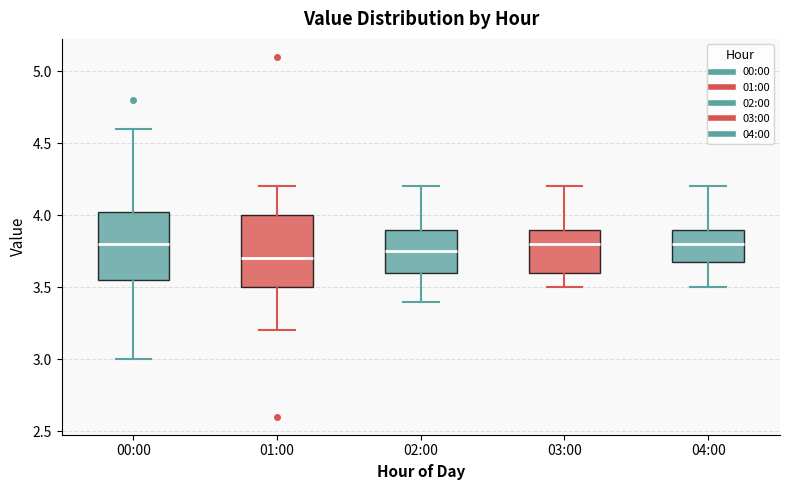

Where is the upper edge of the box for 02:00 on the y-axis? The values are not printed on the chart, so give them approximately, as read against the axis.

3.90